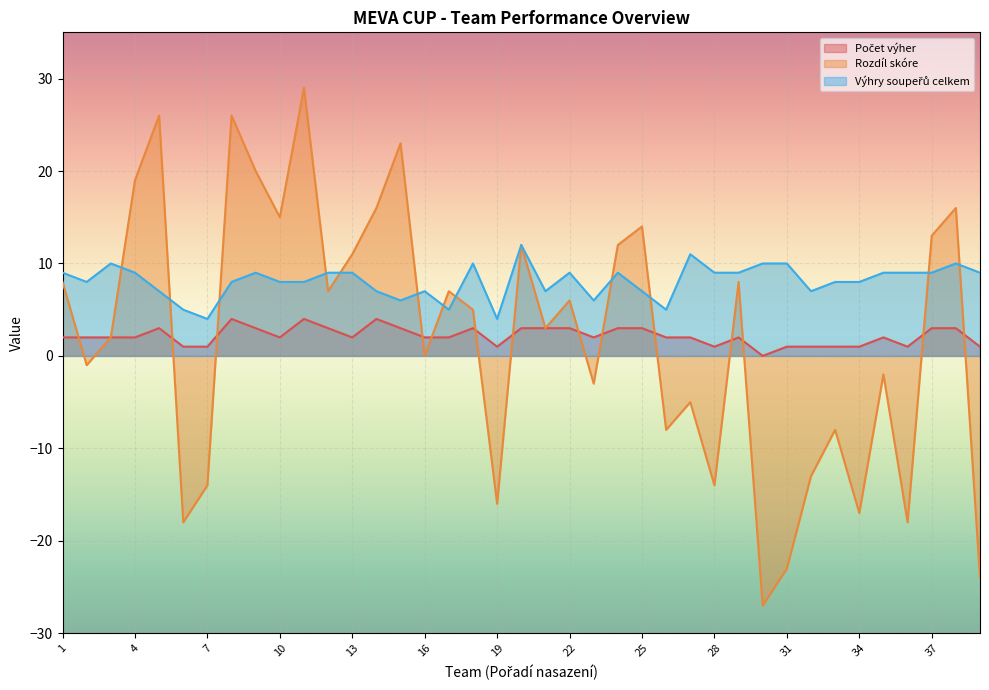

Is the value of Rozdíl skóre at 33 greater than the value of Počet výher at 12?

No